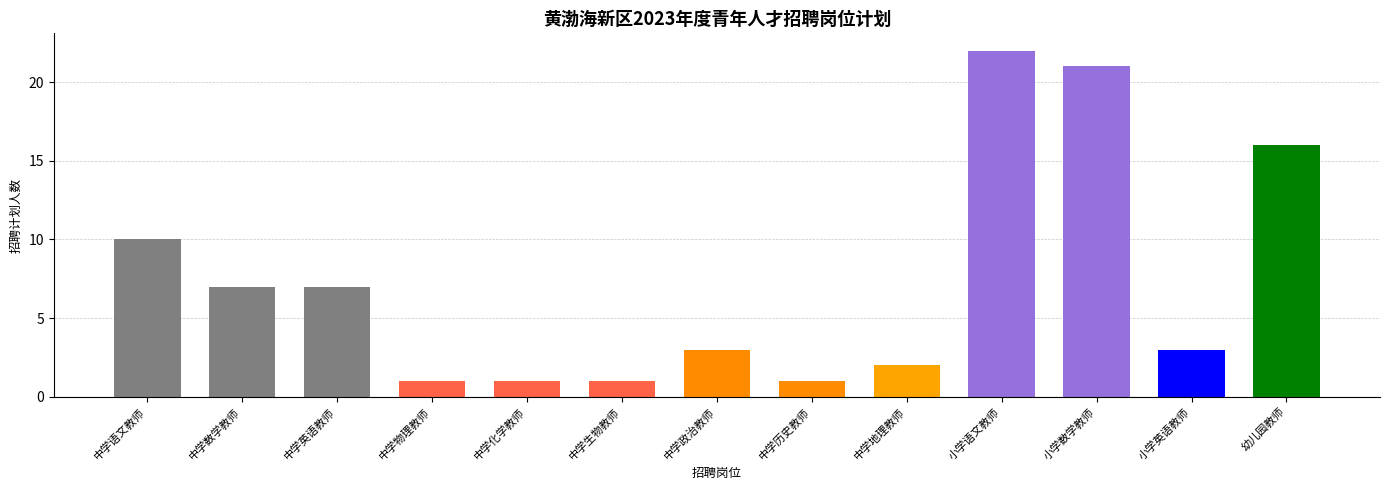

List the labels in order of value, smallest first.

中学物理教师, 中学化学教师, 中学生物教师, 中学历史教师, 中学地理教师, 中学政治教师, 小学英语教师, 中学数学教师, 中学英语教师, 中学语文教师, 幼儿园教师, 小学数学教师, 小学语文教师